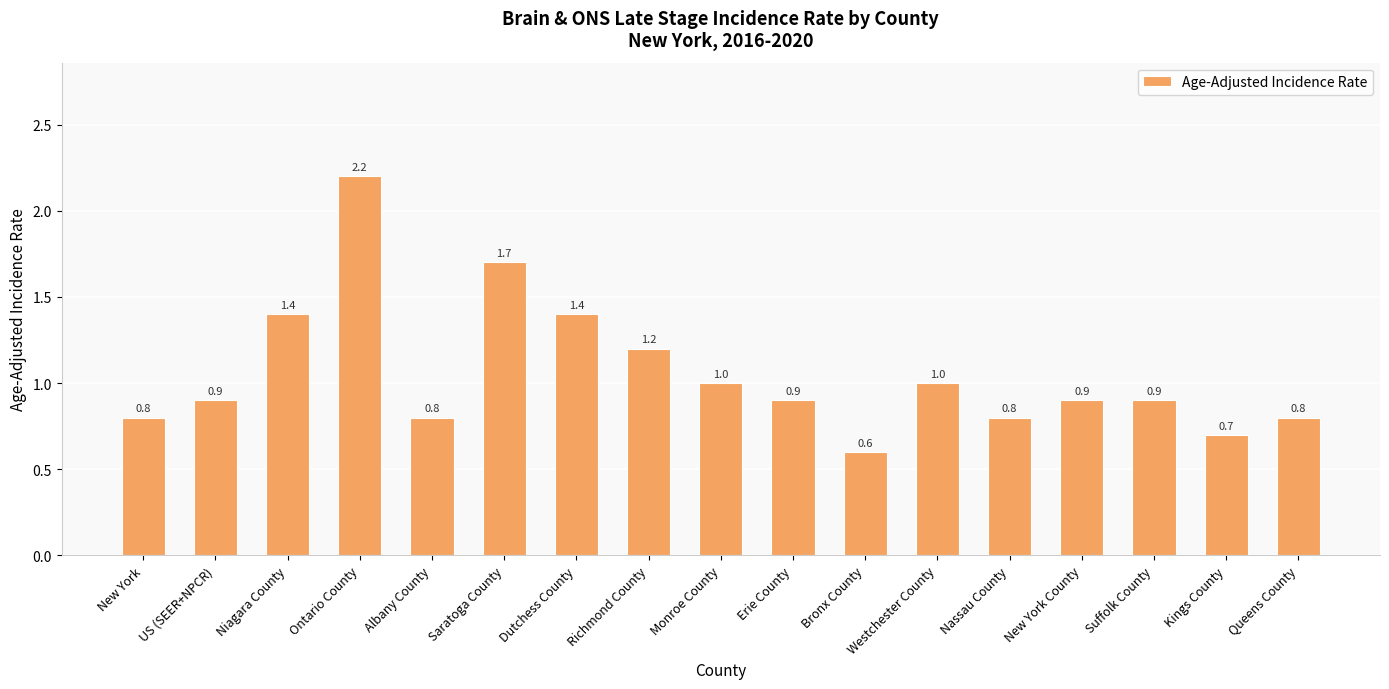

Which label corresponds to the largest value in the chart?

Ontario County